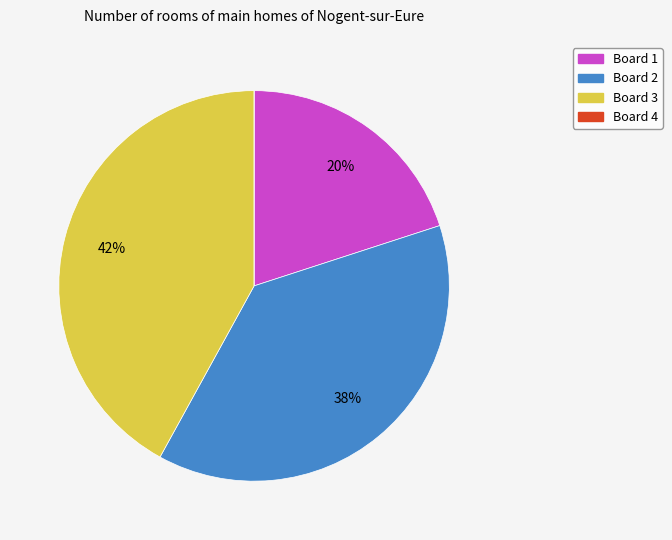

What is the largest slice in the pie chart?

Board 3